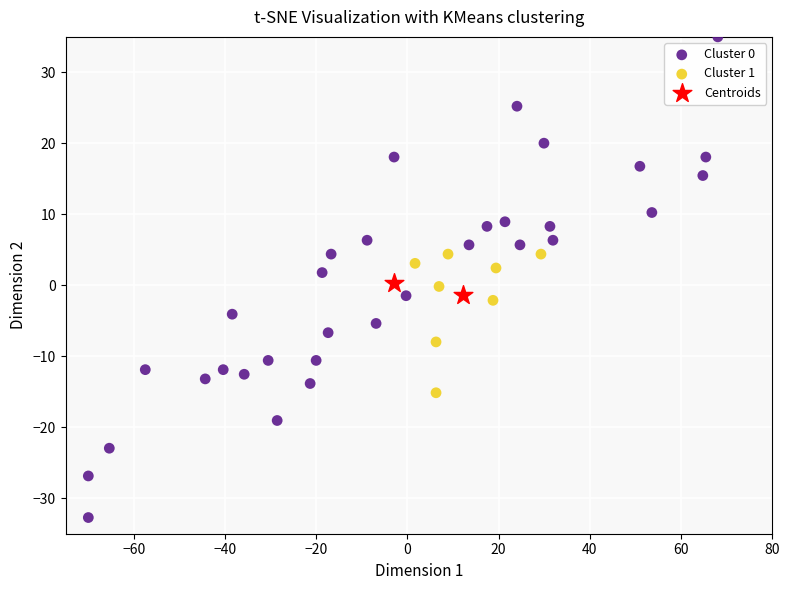

What are all the series names shown in the legend?

Cluster 0, Cluster 1, Centroids